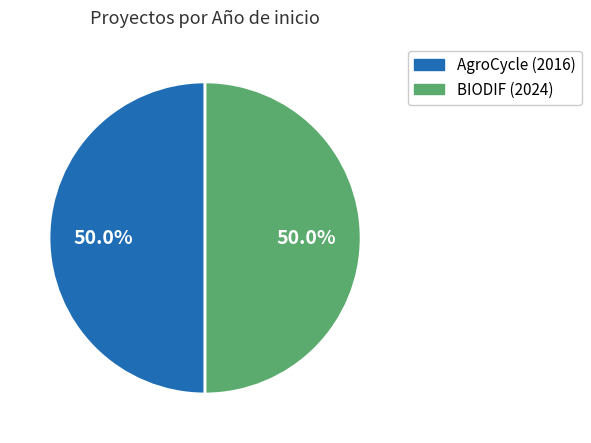

Does any single category account for the majority?

Yes